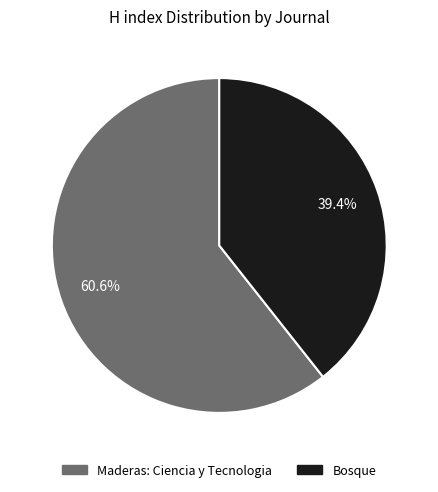

Rank the categories by value from highest to lowest.

Maderas: Ciencia y Tecnologia, Bosque